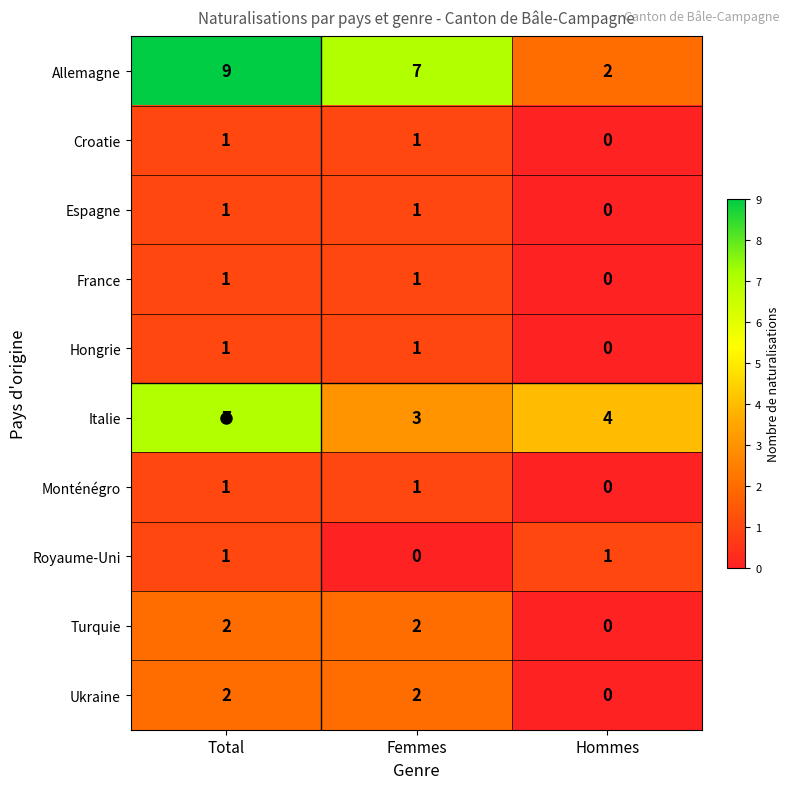

Is the value of Monténégro at Hommes greater than the value of Hongrie at Femmes?

No